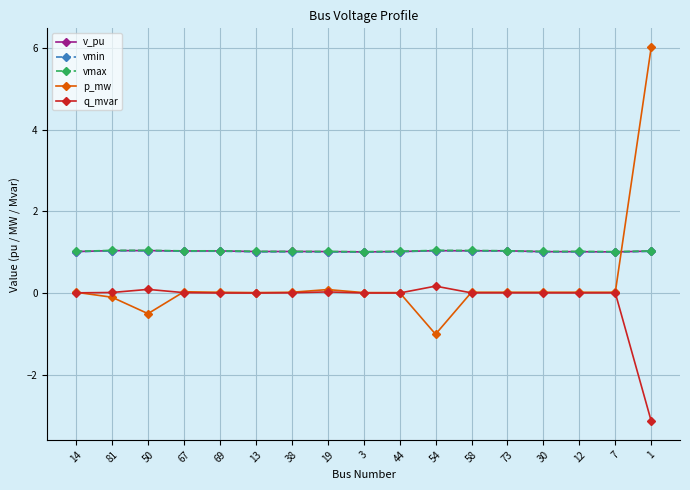

What is the greatest value displayed?

6.0